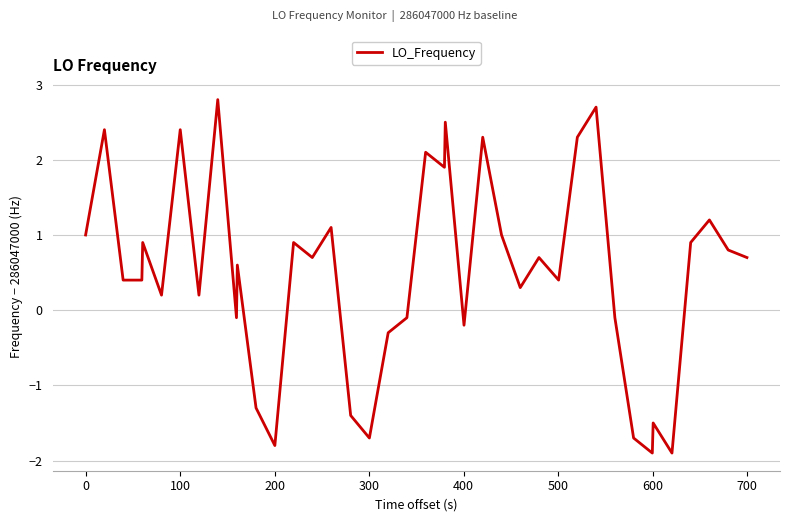

What is the maximum value shown in the chart?

2.8